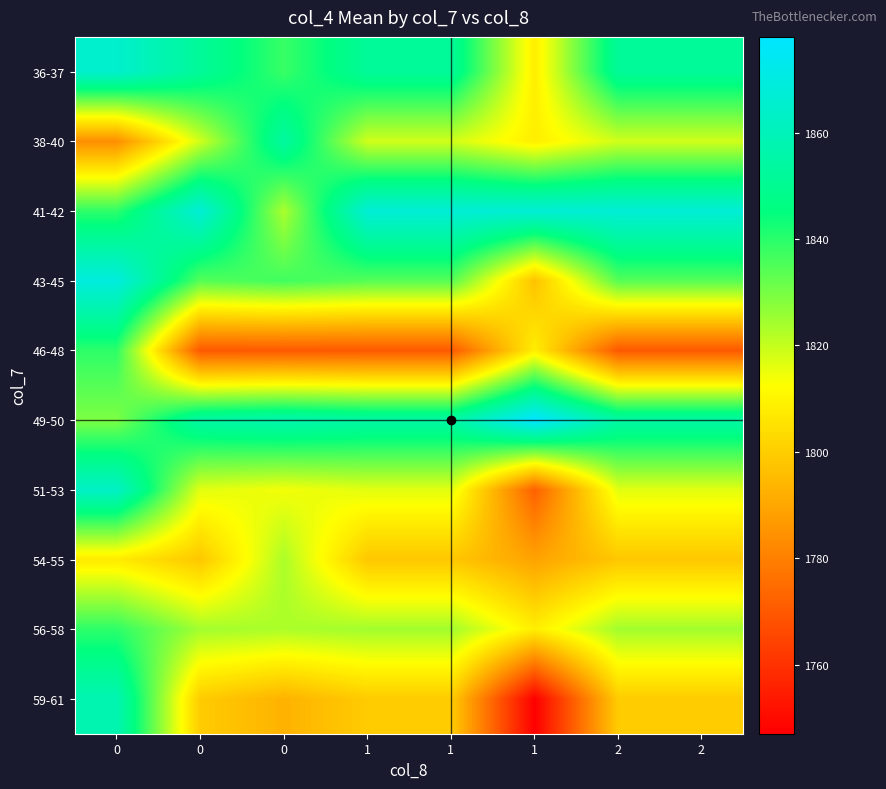

Reading left to right, what are all the values shown in this chart?

36-37: 0=1865.0	0=1851.5	0=1838.0	1=1851.5	1=1851.5	1=1808.3	2=1851.5	2=1851.5
38-40: 0=1783.7	0=1818.6	0=1853.5	1=1818.6	1=1818.6	1=1808.3	2=1818.6	2=1818.6
41-42: 0=1839.4	0=1867.0	0=1823.2	1=1867.0	1=1867.0	1=1867.0	2=1867.0	2=1867.0
43-45: 0=1869.0	0=1834.3	0=1837.0	1=1834.3	1=1834.3	1=1797.0	2=1834.3	2=1834.3
46-48: 0=1839.4	0=1770.0	0=1770.0	1=1770.0	1=1770.0	1=1808.3	2=1770.0	2=1770.0
49-50: 0=1829.3	0=1854.8	0=1857.0	1=1854.8	1=1854.8	1=1878.0	2=1854.8	2=1854.8
51-53: 0=1863.0	0=1816.3	0=1814.0	1=1816.3	1=1816.3	1=1772.0	2=1816.3	2=1816.3
54-55: 0=1807.5	0=1798.2	0=1823.2	1=1798.2	1=1798.2	1=1789.0	2=1798.2	2=1798.2
56-58: 0=1839.4	0=1824.4	0=1823.2	1=1824.4	1=1824.4	1=1808.3	2=1824.4	2=1824.4
59-61: 0=1858.0	0=1799.3	0=1793.0	1=1799.3	1=1799.3	1=1747.0	2=1799.3	2=1799.3